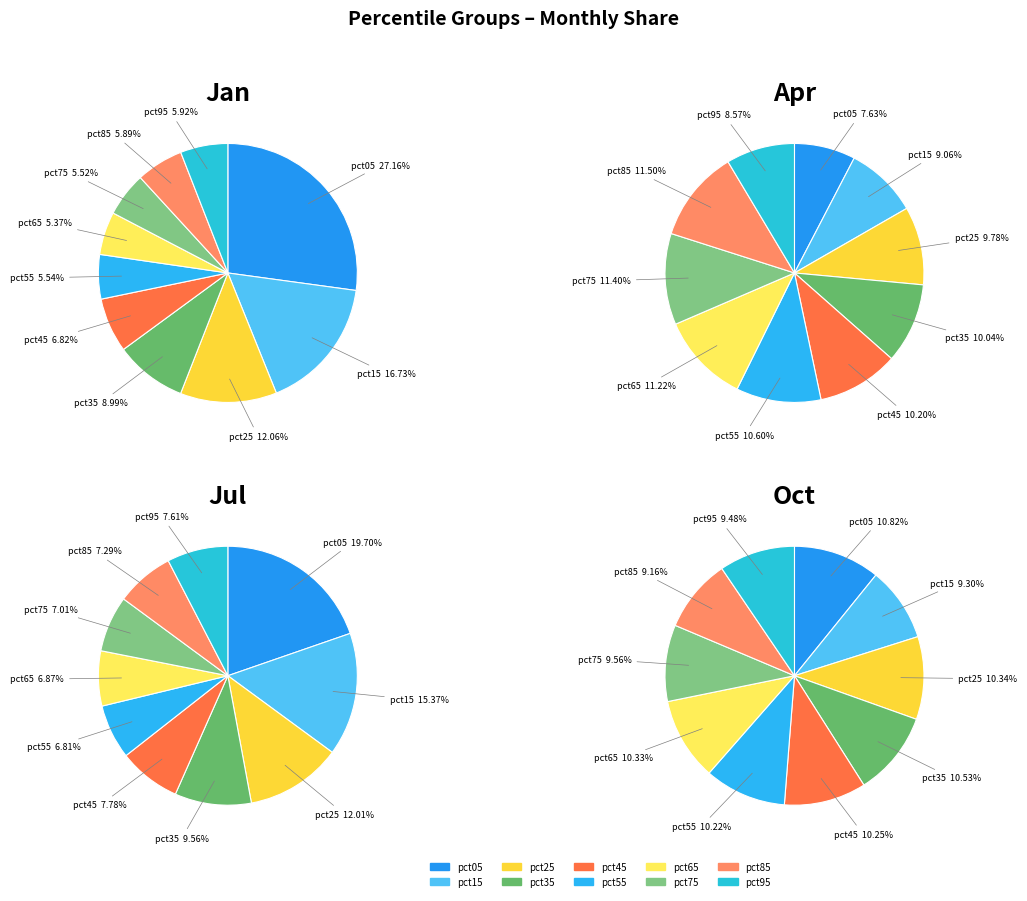

Between pct95 and pct25, which is larger?

pct25